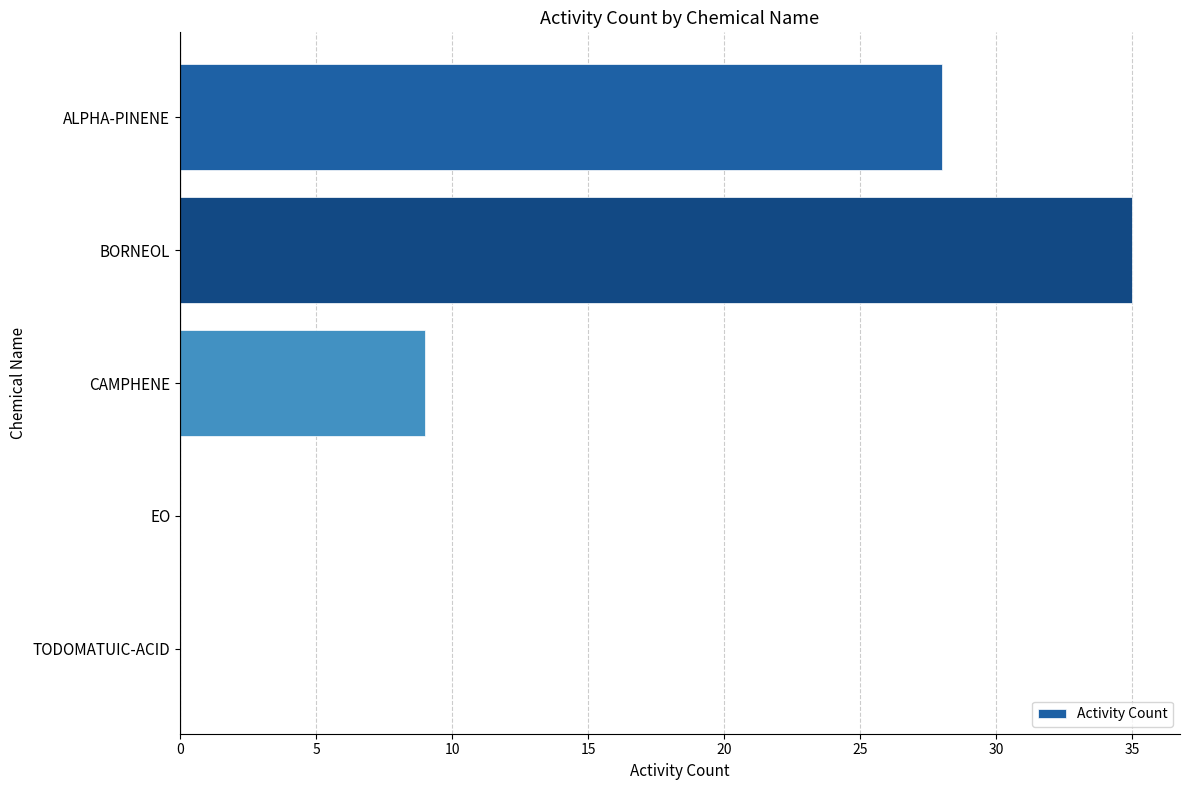

Which has a higher value, ALPHA-PINENE or TODOMATUIC-ACID?

ALPHA-PINENE